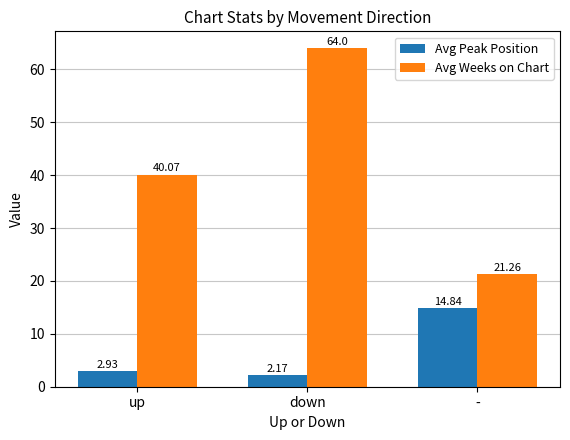

Where does the Avg Weeks on Chart series first go above 40?

up